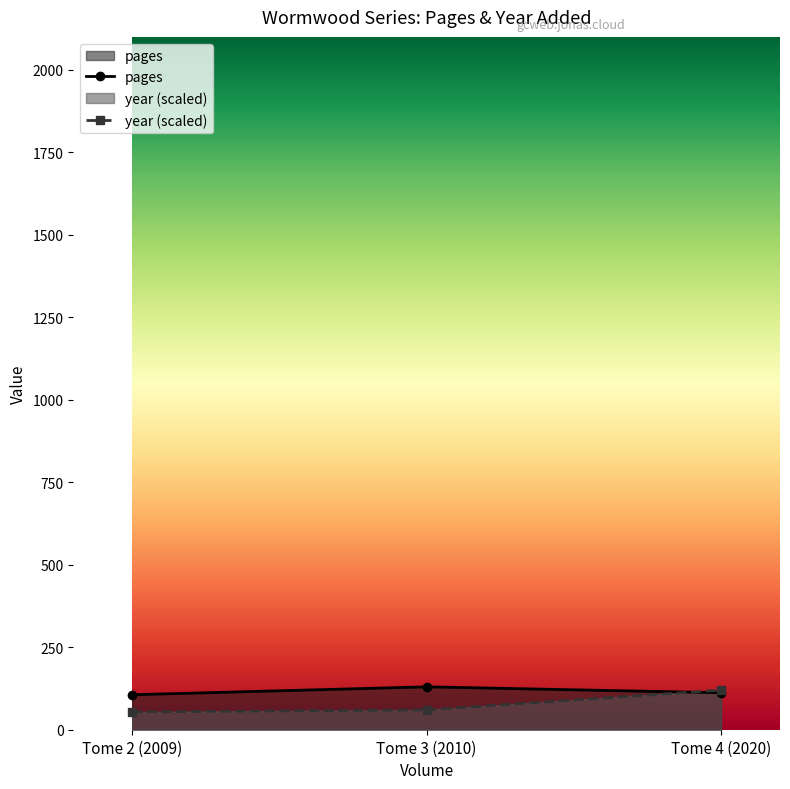

The pages series shows 156 at Tome 2 (2009). True or false?

False